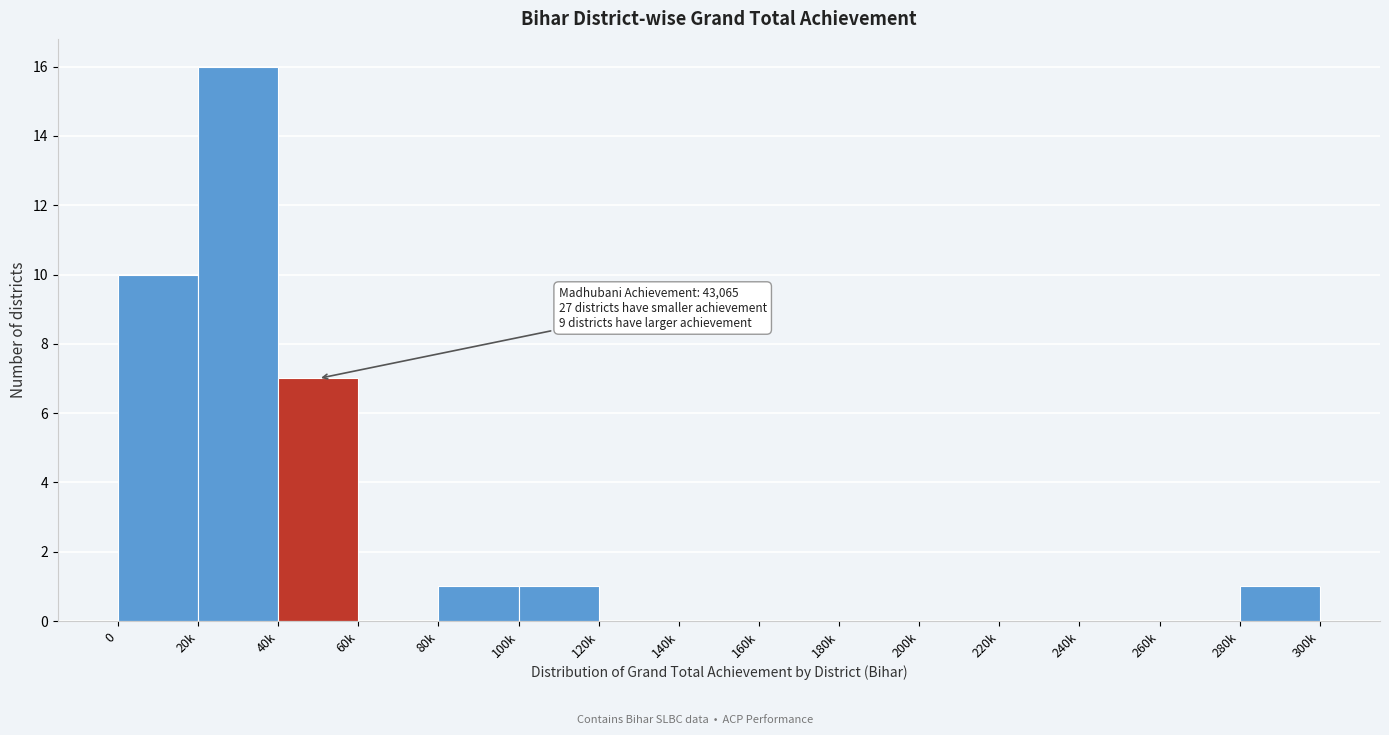

Reading right to left, list all the values displayed in this chart.

280k=1	260k=0	240k=0	220k=0	200k=0	180k=0	160k=0	140k=0	120k=0	100k=1	80k=1	60k=0	40k=7	20k=16	0=10